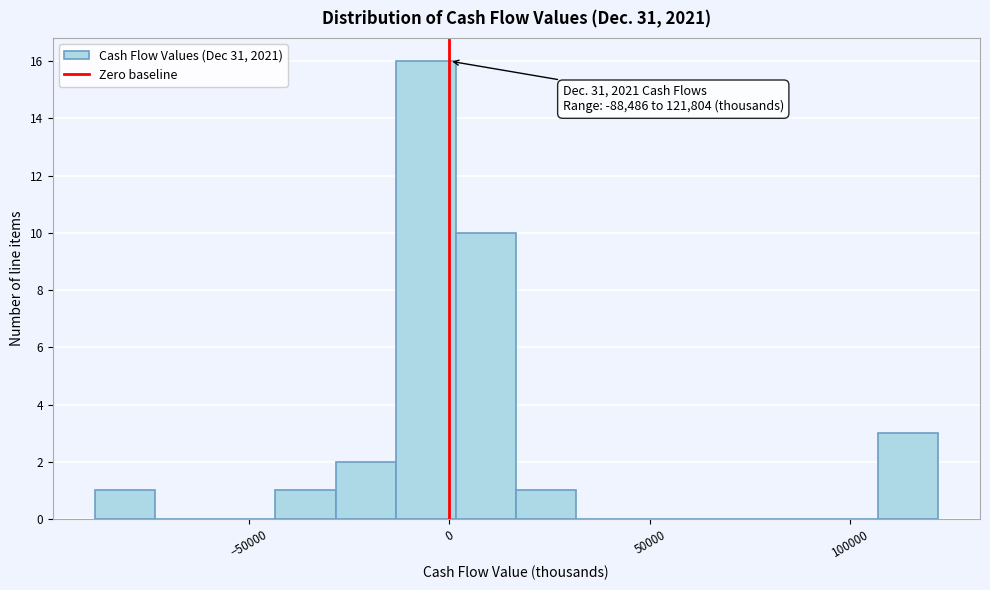

Read against the x-axis, roughly where is the centre of the tallest bar?

-5000